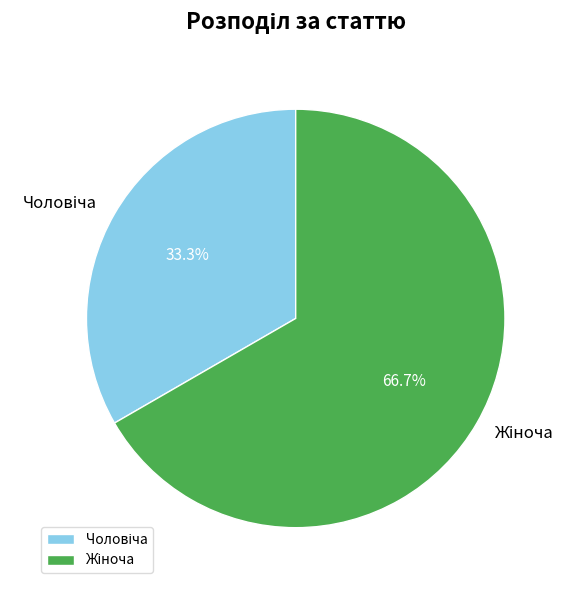

Is there any slice that represents more than half of the pie?

Yes